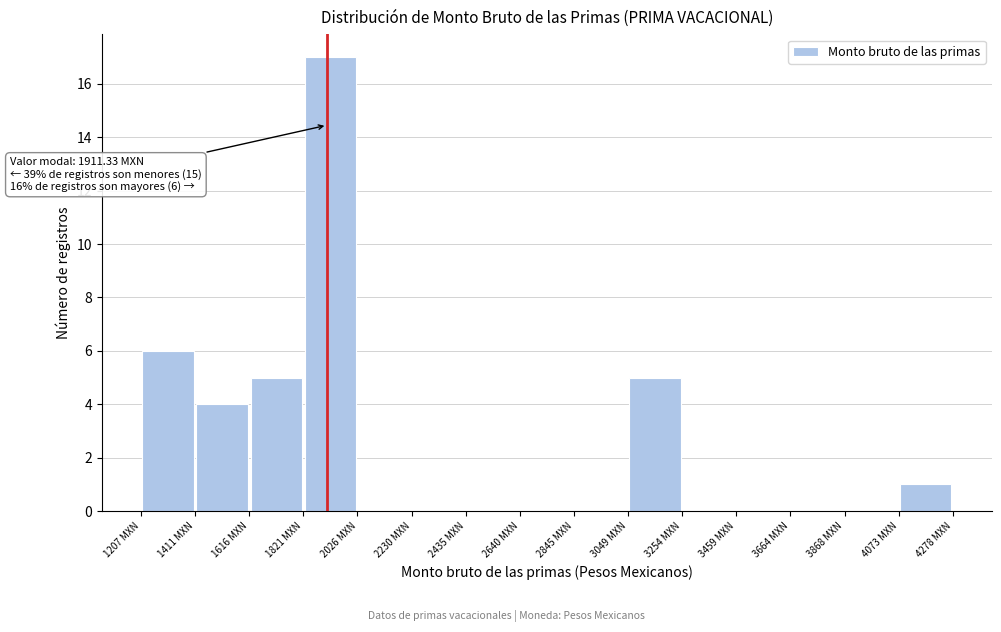

Over which range of the x-axis is the bar tallest?

1800 to 2050